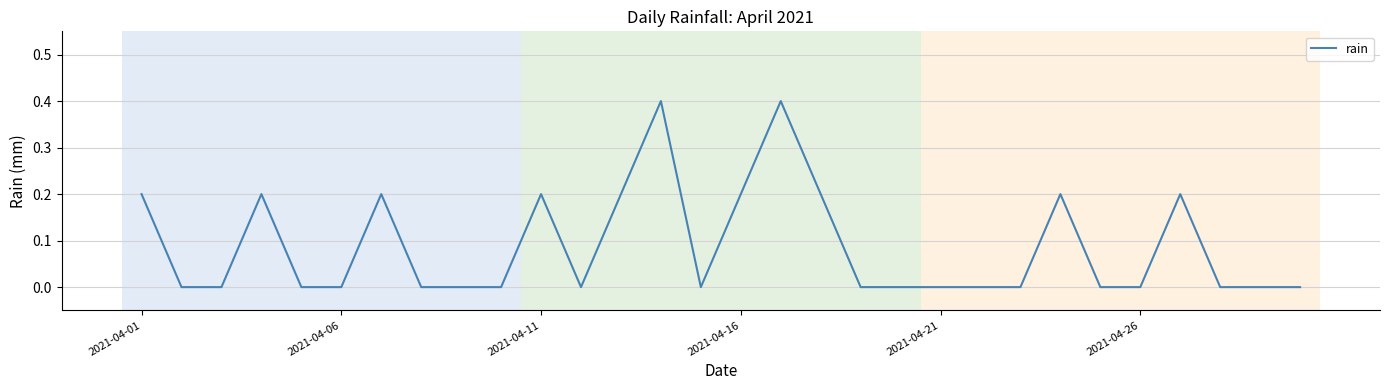

What is the difference between the maximum and second lowest values?

0.4